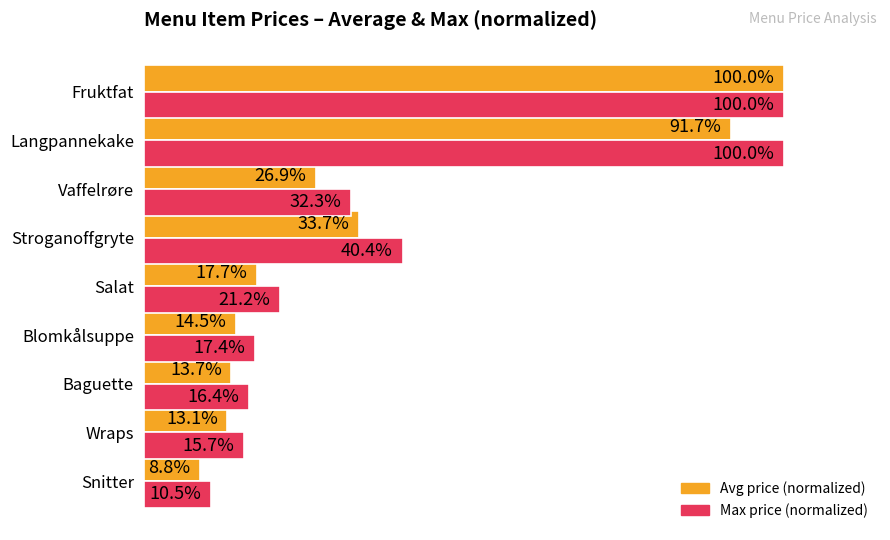

Which series changed the most between Wraps and Salat?

Max price (normalized)